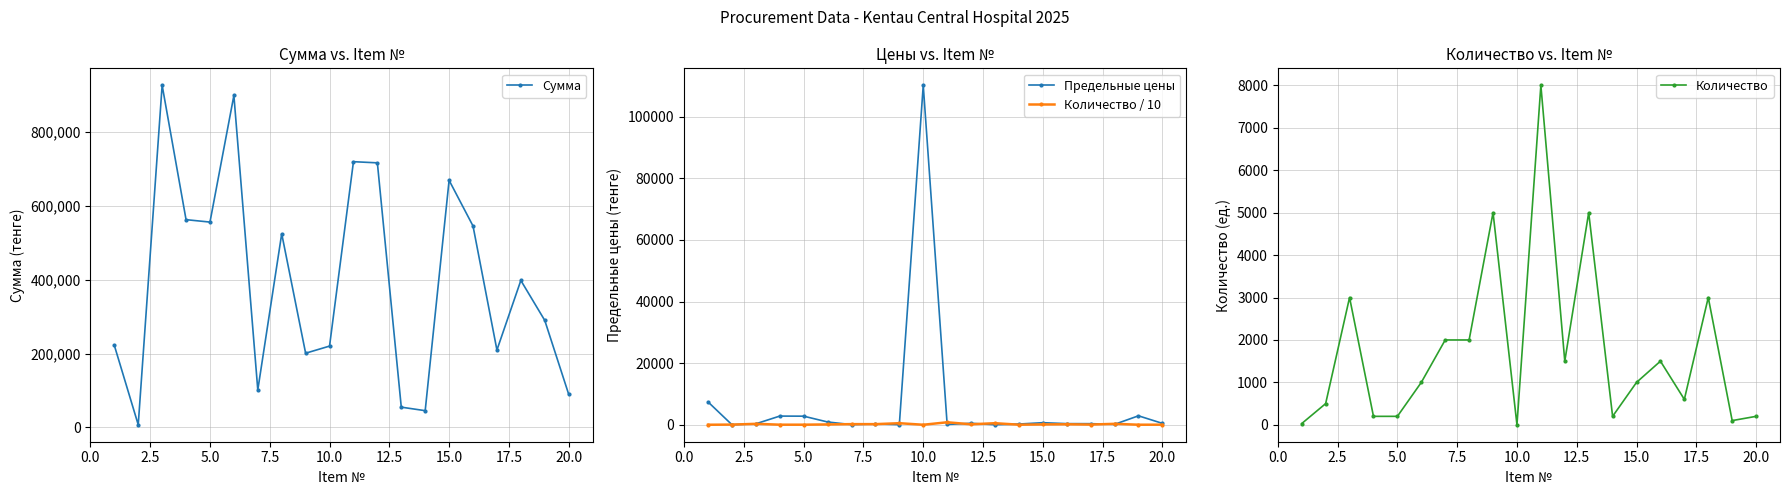

What is the value of the Сумма point at the 15th from the left?

669520.0